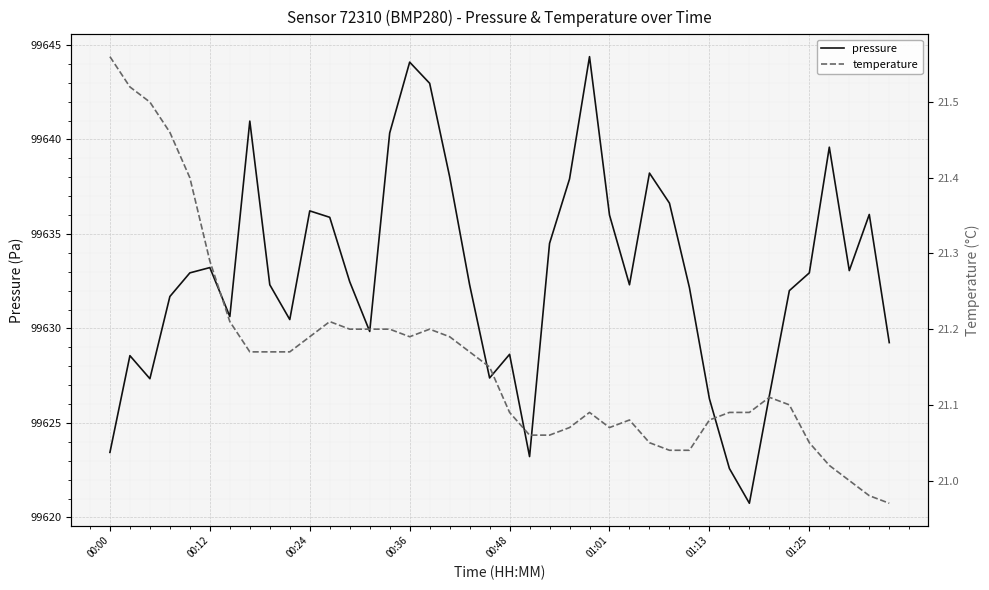

What is the highest value of the pressure series?

99644.4